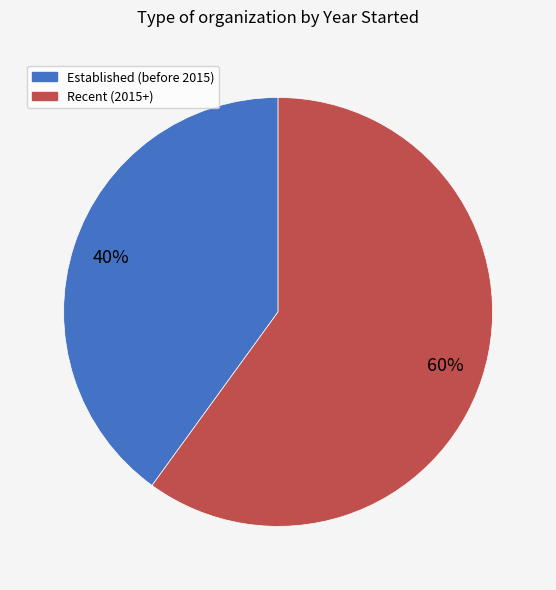

Is there any slice that represents more than half of the pie?

Yes